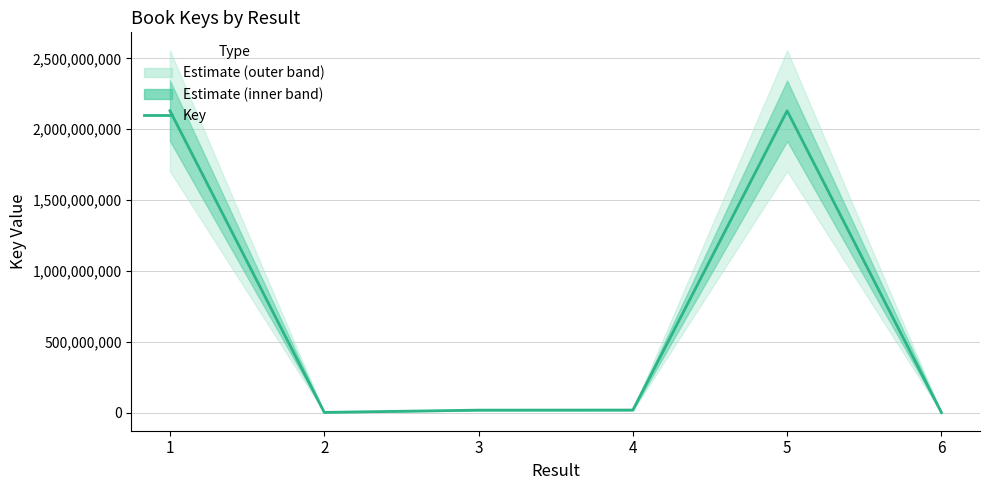

Reading left to right, transcribe all the data shown in this chart.

1=2130383562	2=1912564	3=17688396	4=18342416	5=2130396687	6=336986